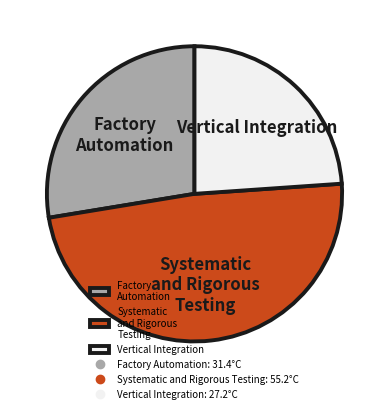

Do Factory Automation and Vertical Integration together represent more than half of the pie?

Yes